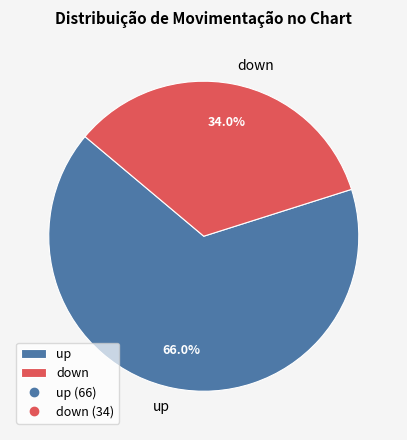

Is there a majority slice in this chart?

Yes